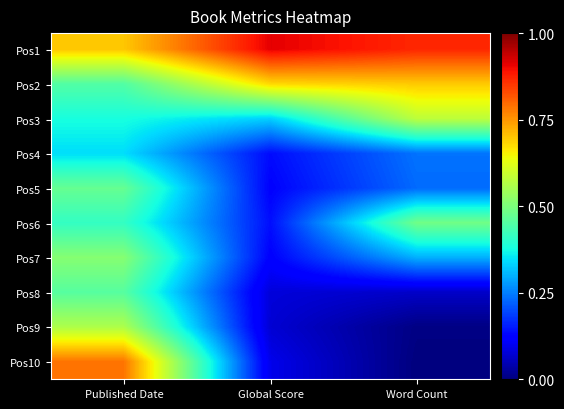

Rank the series at Published Date from highest to lowest value.

Pos10, Pos1, Pos9, Pos7, Pos5, Pos8, Pos2, Pos6, Pos3, Pos4